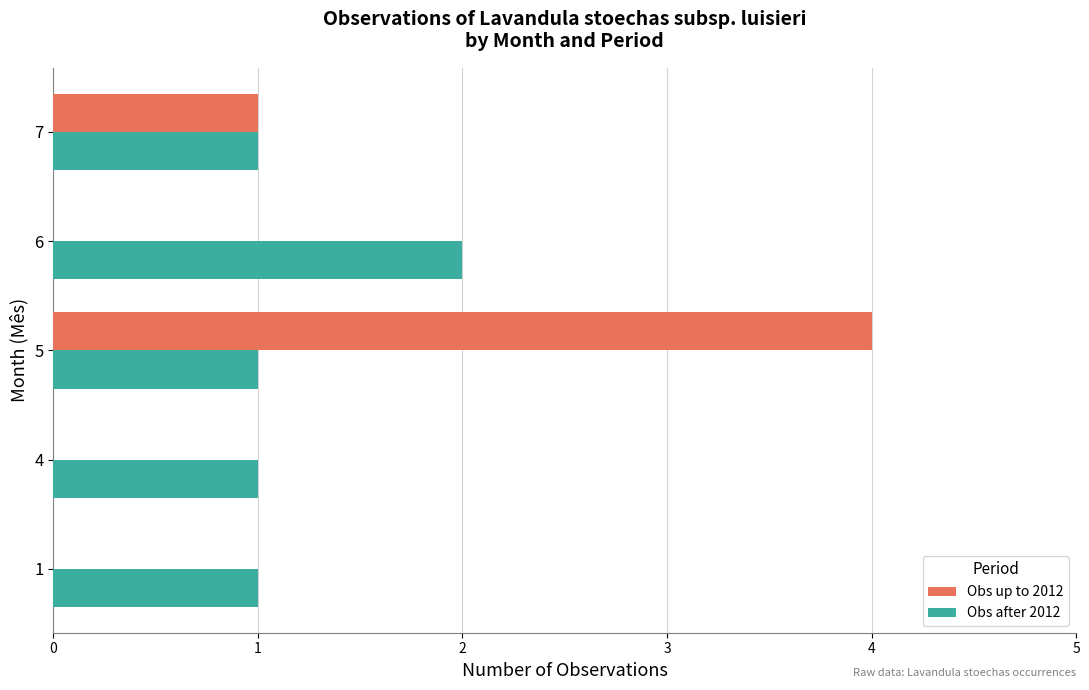

Which series has the largest total across all categories?

Obs after 2012